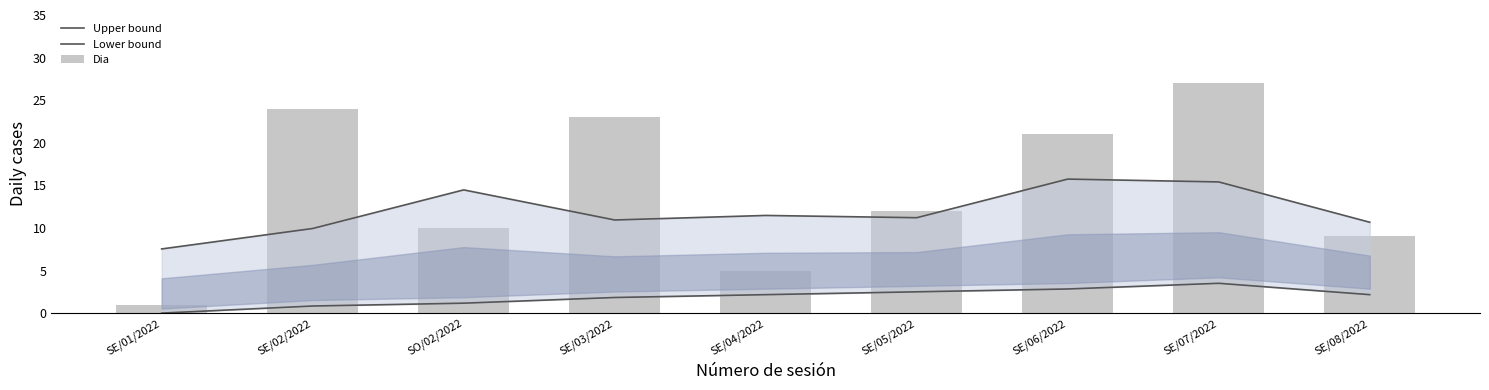

What is the difference between the Lower bound values at SE/05/2022 and SE/02/2022?

1.7